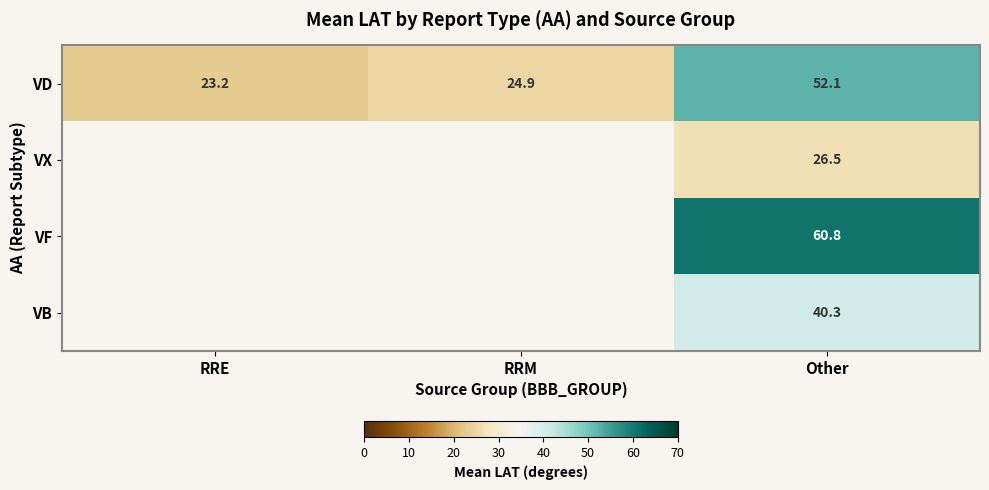

What is the difference between the maximum and minimum values in the VD series?

28.9